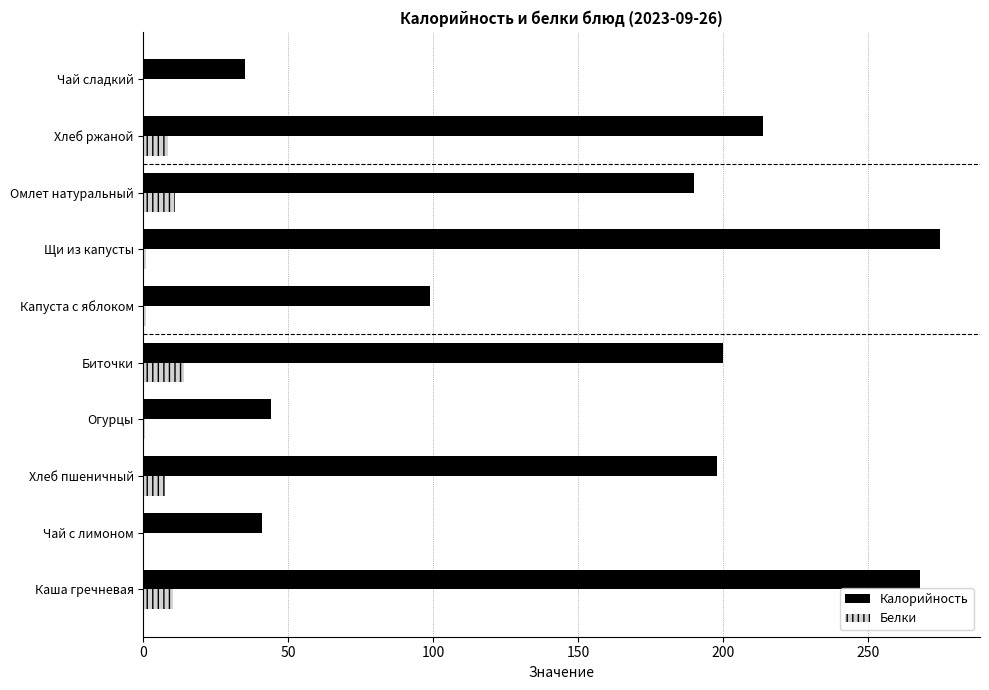

At which label is Калорийность closest to 155?

Омлет натуральный